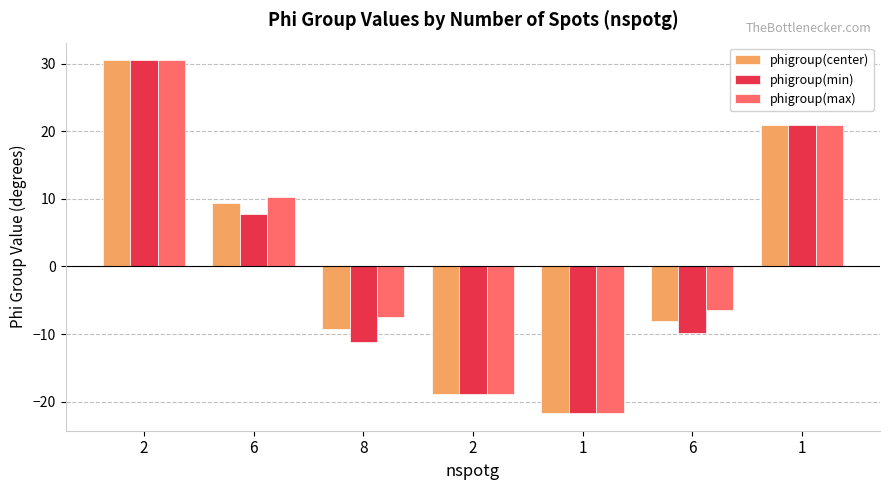

Does the chart contain stacked bars?

No